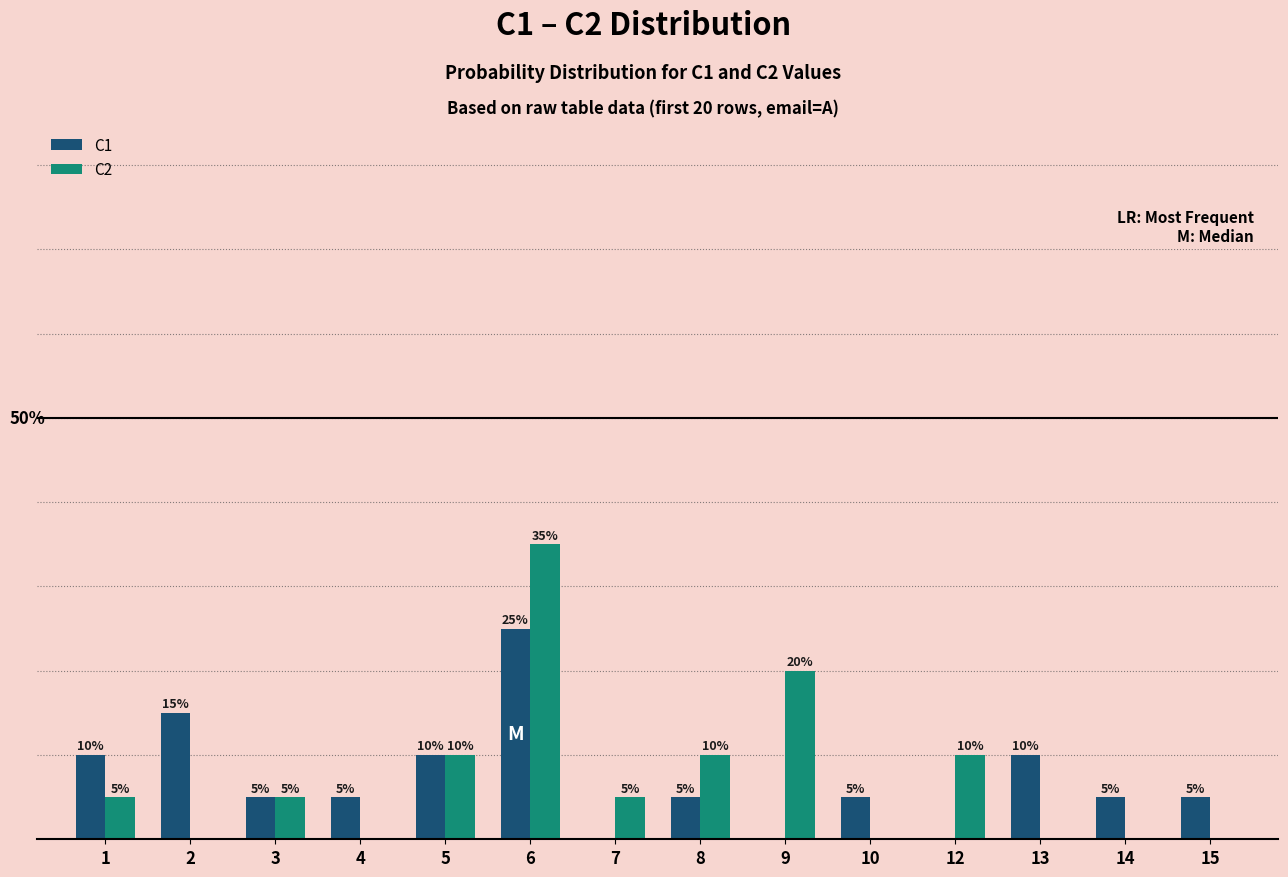

Which series changed the most between 1 and 3?

C1